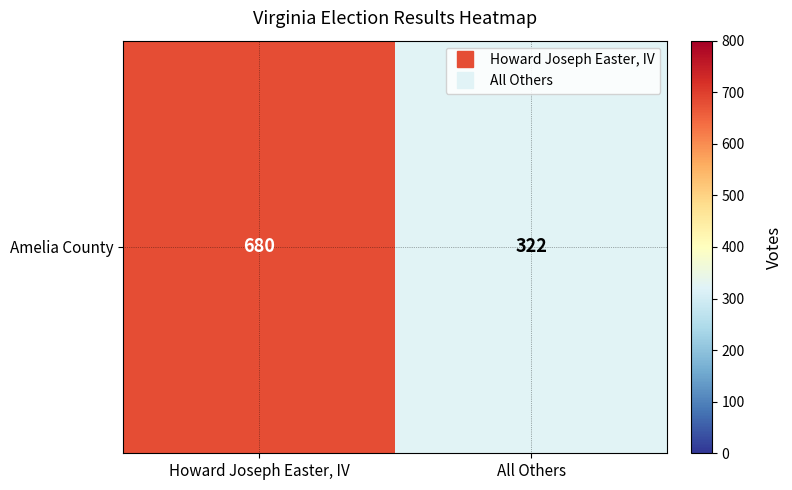

Reading left to right, extract all data points from this chart.

680	322